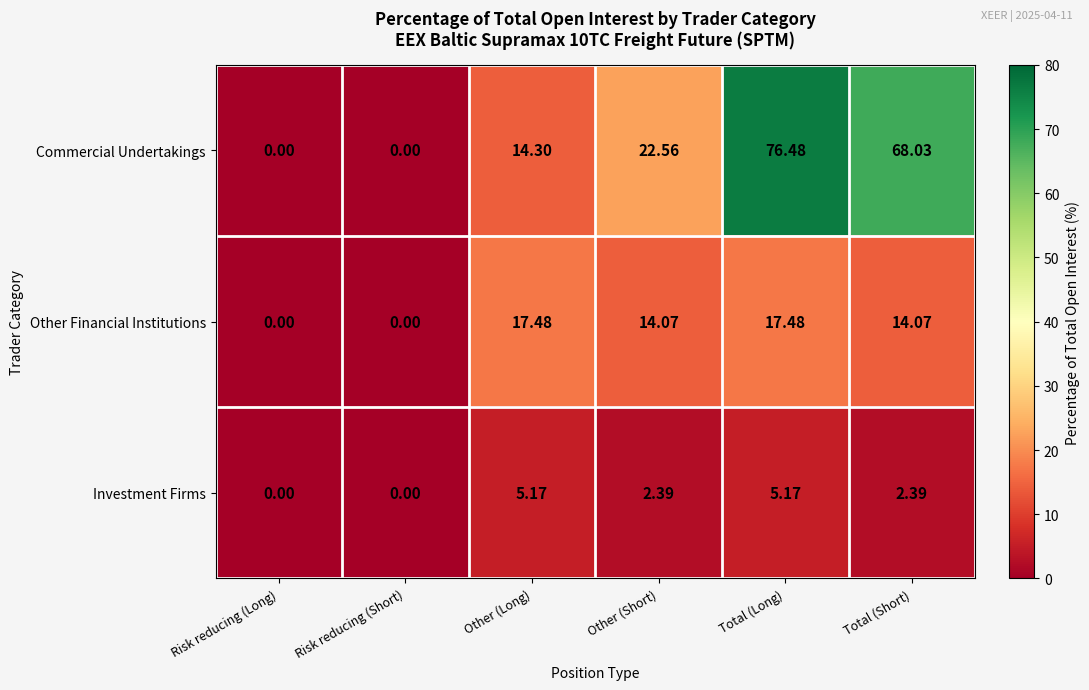

Between Other (Long) and Other (Short), which series saw the biggest shift?

Commercial Undertakings